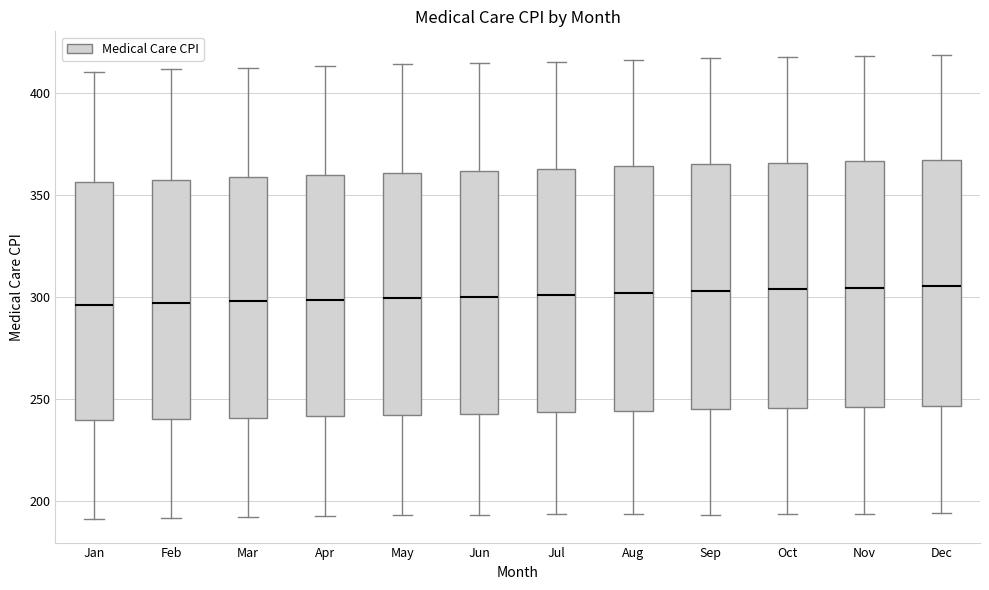

Reading left to right, transcribe this box plot: for each box, give where its median line is, the range the box spans, and where its two whiskers end, as read against the y-axis. The values are not printed on the chart, so give them approximately, as read against the axis.

Jan: median 295, box 240 to 355, whiskers 190 to 410
Feb: median 295, box 240 to 355, whiskers 190 to 410
Mar: median 300, box 240 to 360, whiskers 190 to 410
Apr: median 300, box 240 to 360, whiskers 190 to 415
May: median 300, box 240 to 360, whiskers 195 to 415
Jun: median 300, box 245 to 360, whiskers 195 to 415
Jul: median 300, box 245 to 365, whiskers 195 to 415
Aug: median 300, box 245 to 365, whiskers 195 to 415
Sep: median 305, box 245 to 365, whiskers 195 to 415
Oct: median 305, box 245 to 365, whiskers 195 to 415
Nov: median 305, box 245 to 365, whiskers 195 to 420
Dec: median 305, box 245 to 365, whiskers 195 to 420